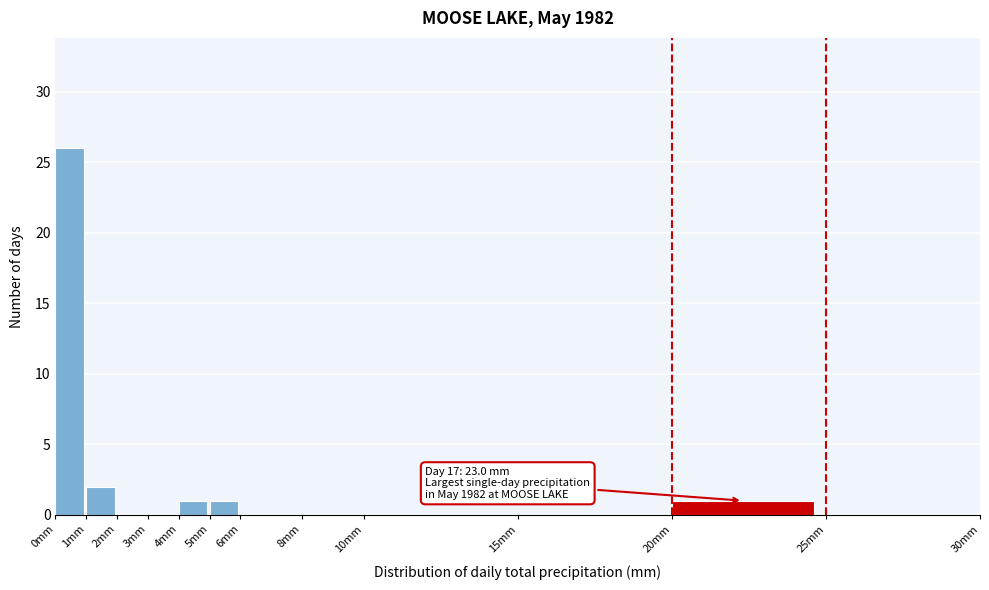

Over which range of the x-axis is the bar tallest?

0 to 1